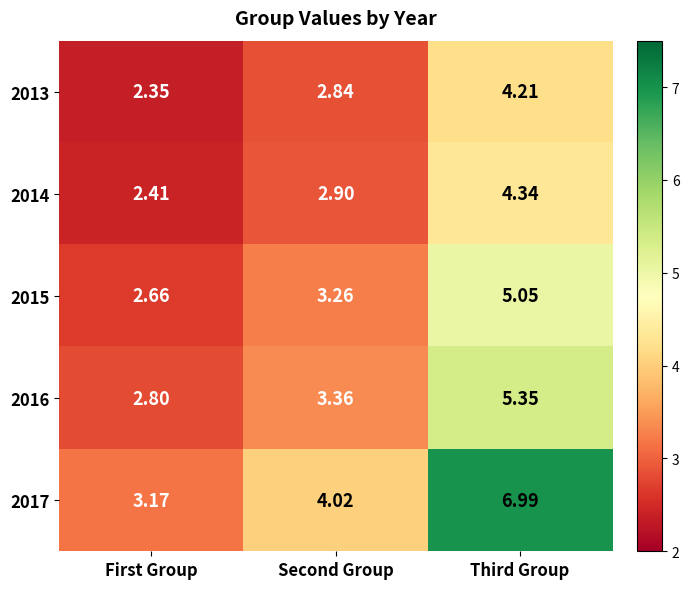

Rank the categories by 2014 value from highest to lowest.

Third Group, Second Group, First Group